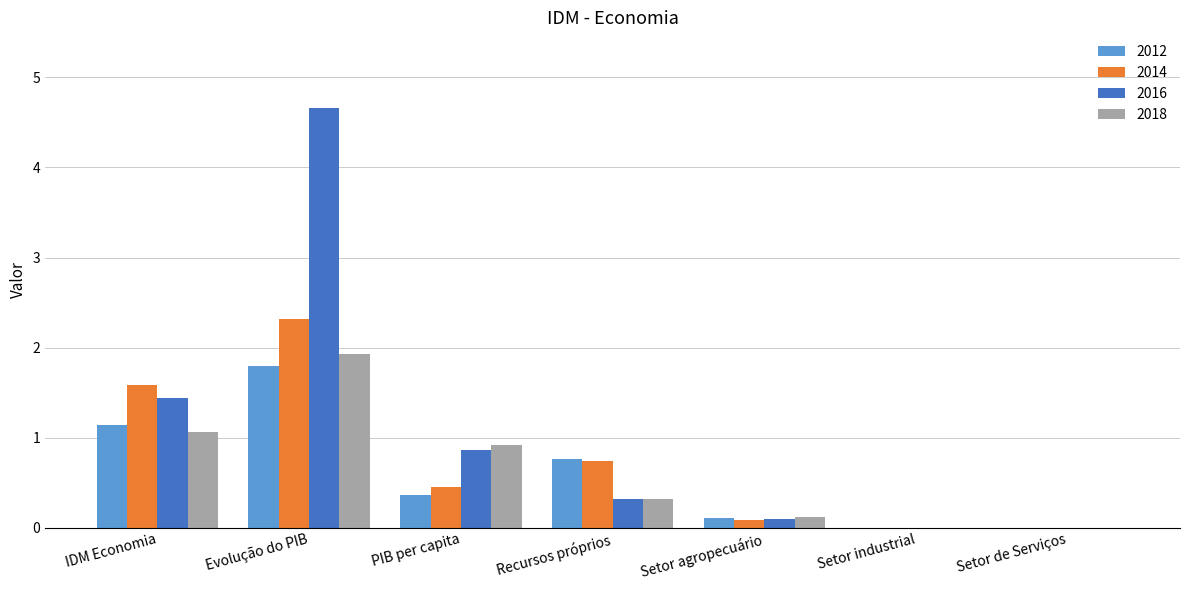

How many categories are shown in the chart?

7